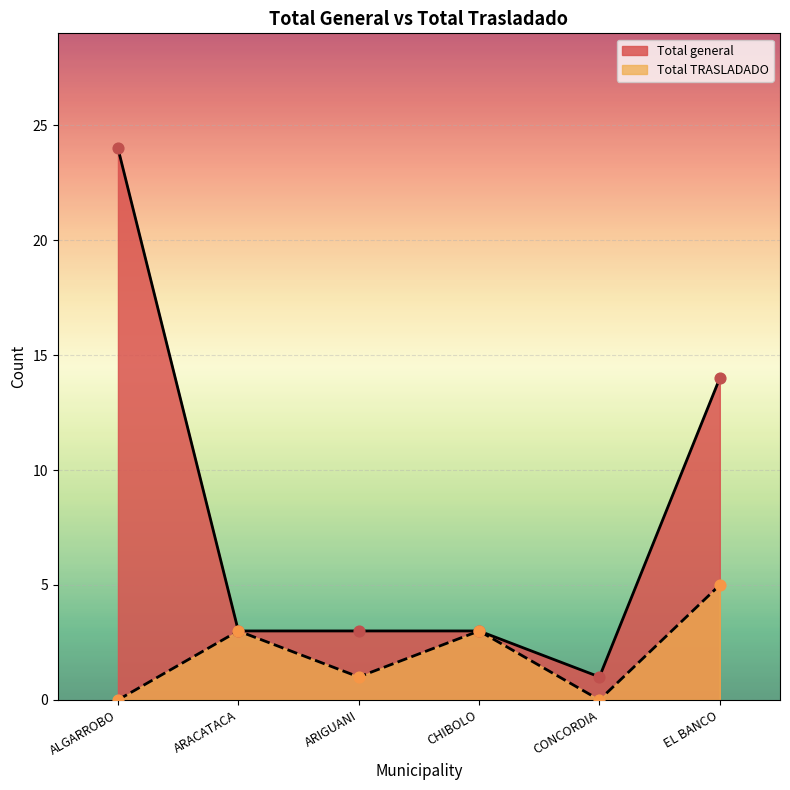

Which series contains the lowest Y value?

Total TRASLADADO